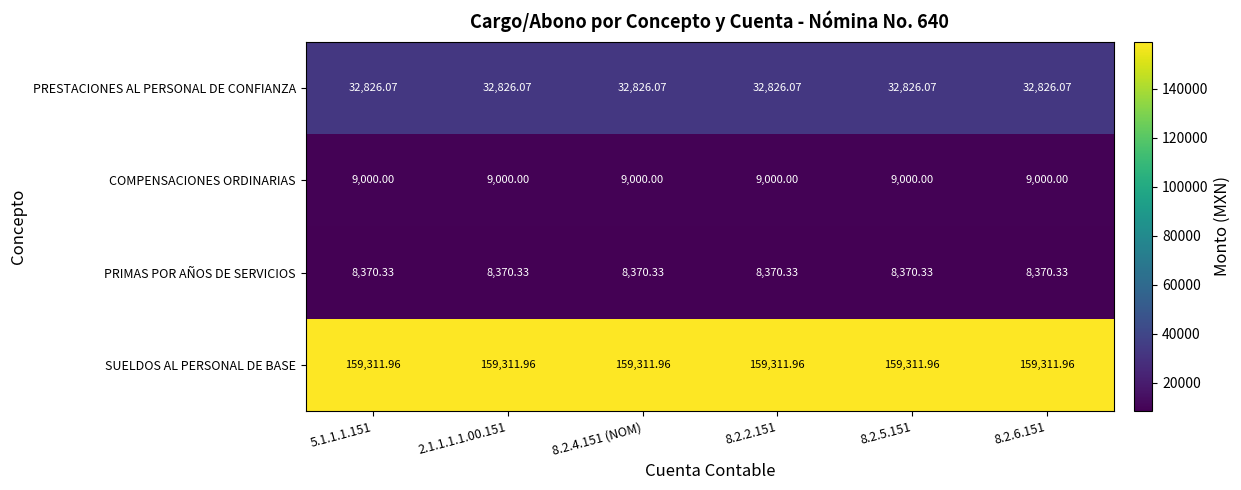

At 2.1.1.1.1.00.151, list the series in order from smallest to largest.

PRIMAS POR AÑOS DE SERVICIOS, COMPENSACIONES ORDINARIAS, PRESTACIONES AL PERSONAL DE CONFIANZA, SUELDOS AL PERSONAL DE BASE